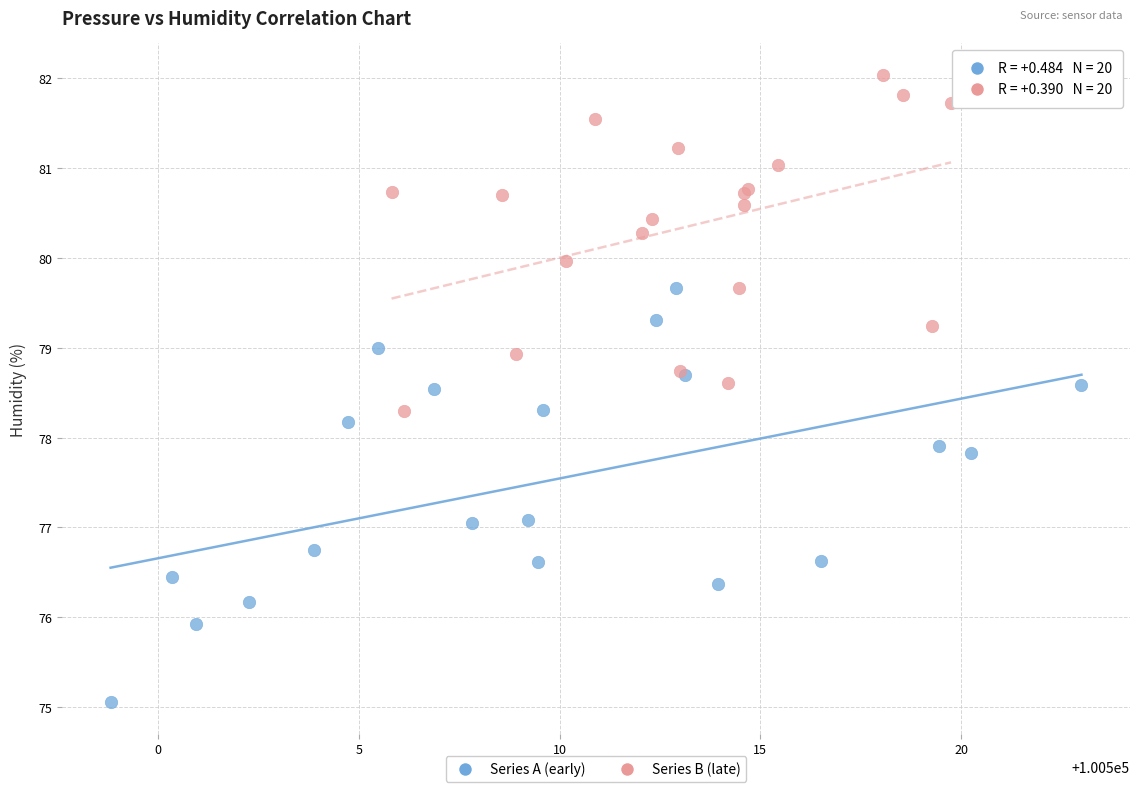

Which series has the largest Y range (max minus min)?

Series A (early)